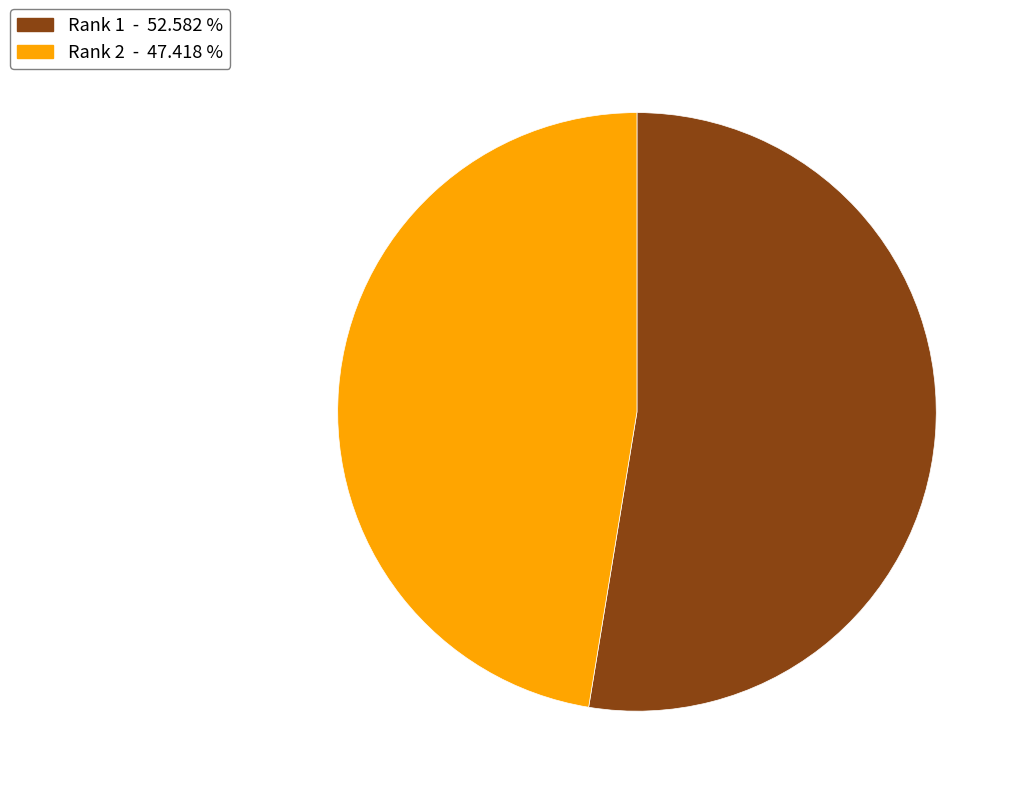

How many segments does this pie chart have?

2